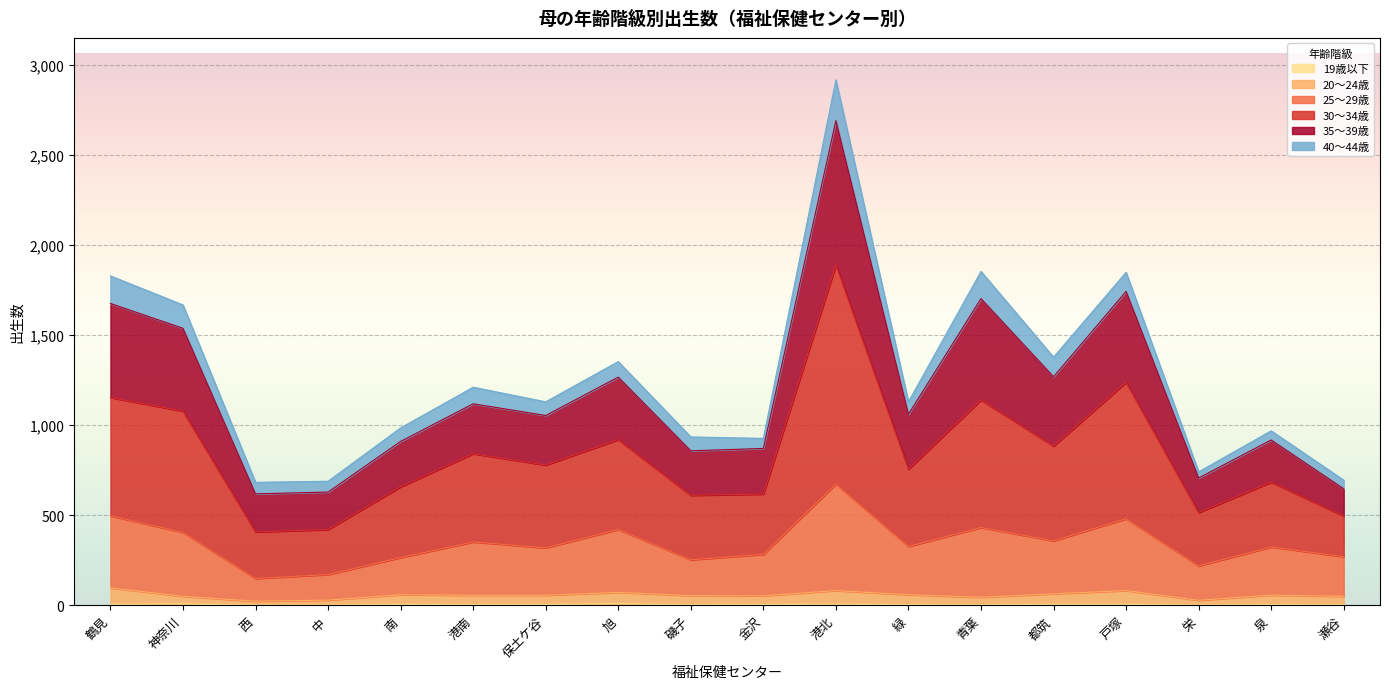

What is the difference between the highest and lowest values at 中?

687